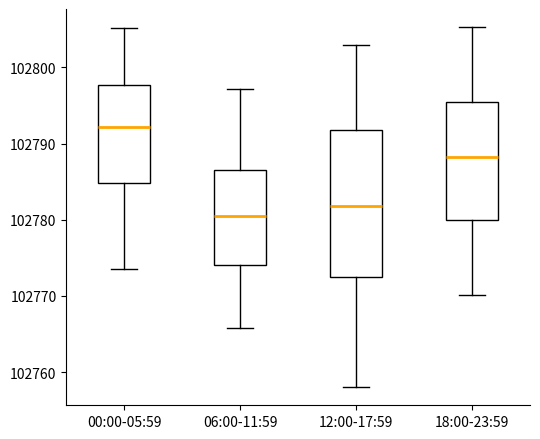

Reading left to right, transcribe this box plot: for each box, give where its median line is, the range the box spans, and where its two whiskers end, as read against the y-axis. The values are not printed on the chart, so give them approximately, as read against the axis.

00:00-05:59: median 102792, box 102785 to 102798, whiskers 102774 to 102805
06:00-11:59: median 102781, box 102774 to 102787, whiskers 102766 to 102797
12:00-17:59: median 102782, box 102772 to 102792, whiskers 102758 to 102803
18:00-23:59: median 102788, box 102780 to 102795, whiskers 102770 to 102805